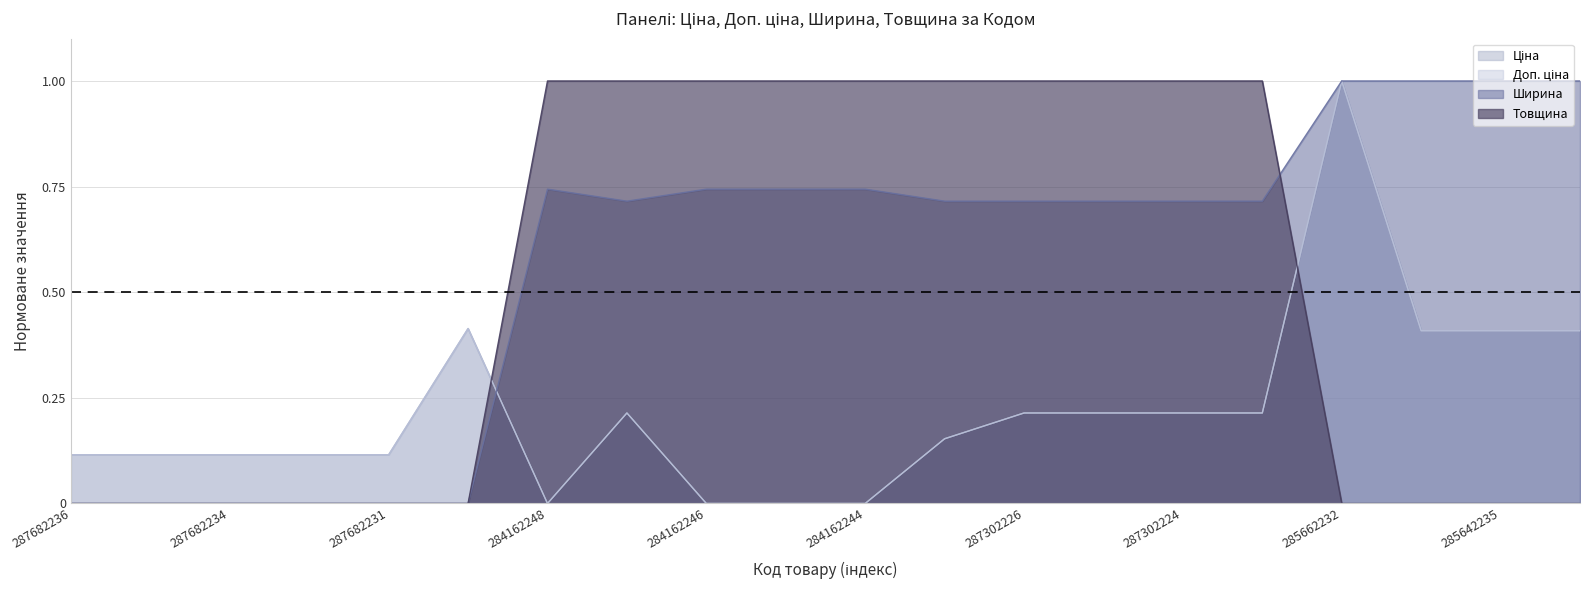

The Товщина series shows 0.3 at 284162246. True or false?

False